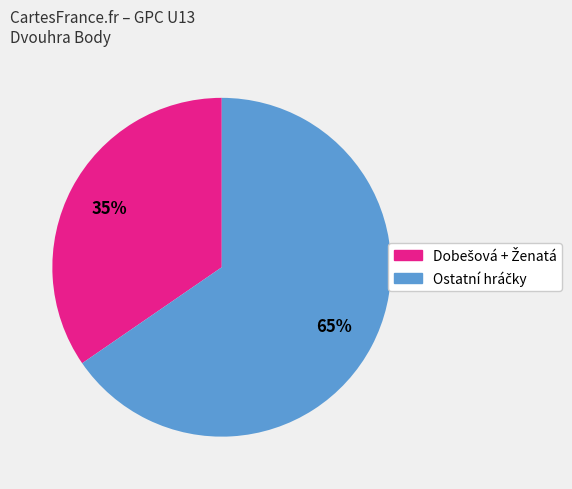

Is there a majority slice in this chart?

Yes